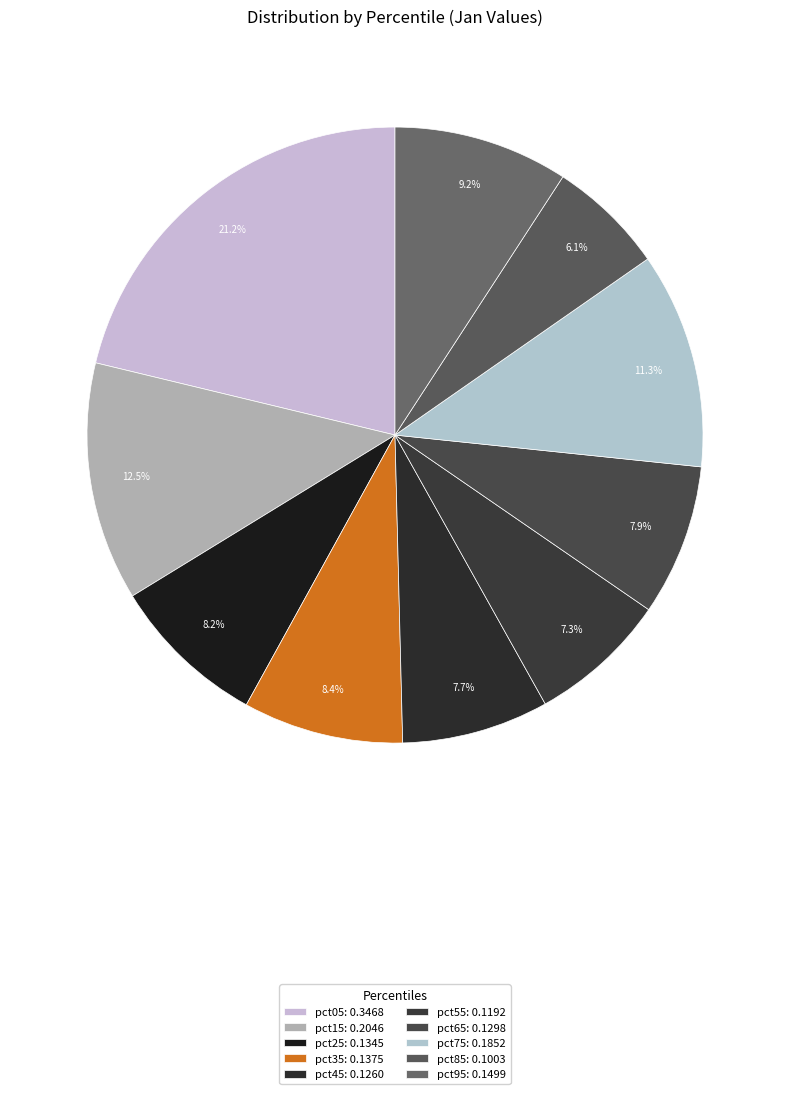

Does pct95 account for over 50% of the chart?

No